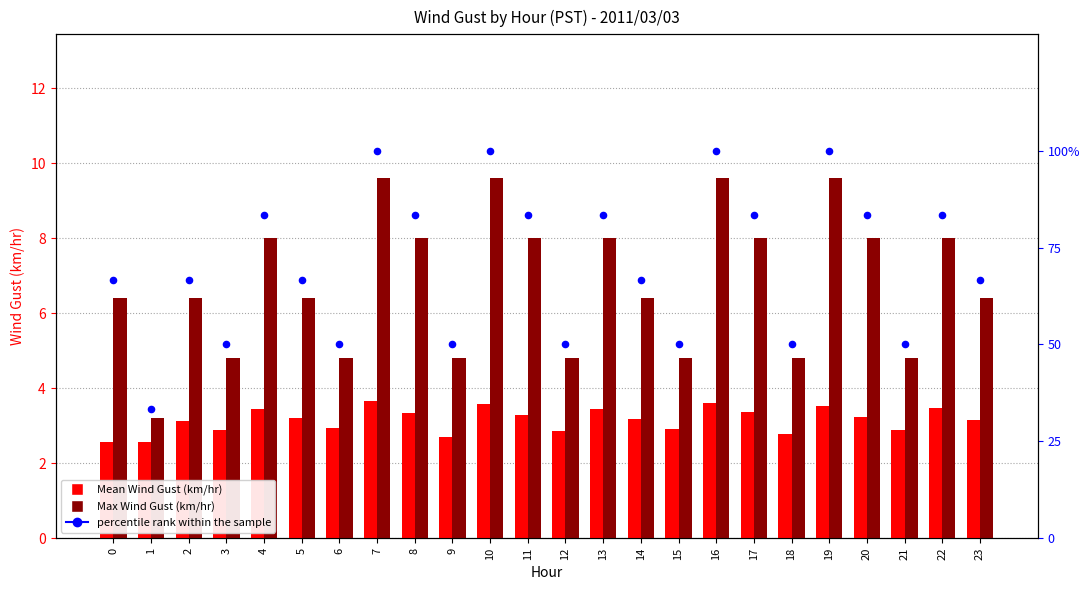

What is the total value across all series at 2?

76.2